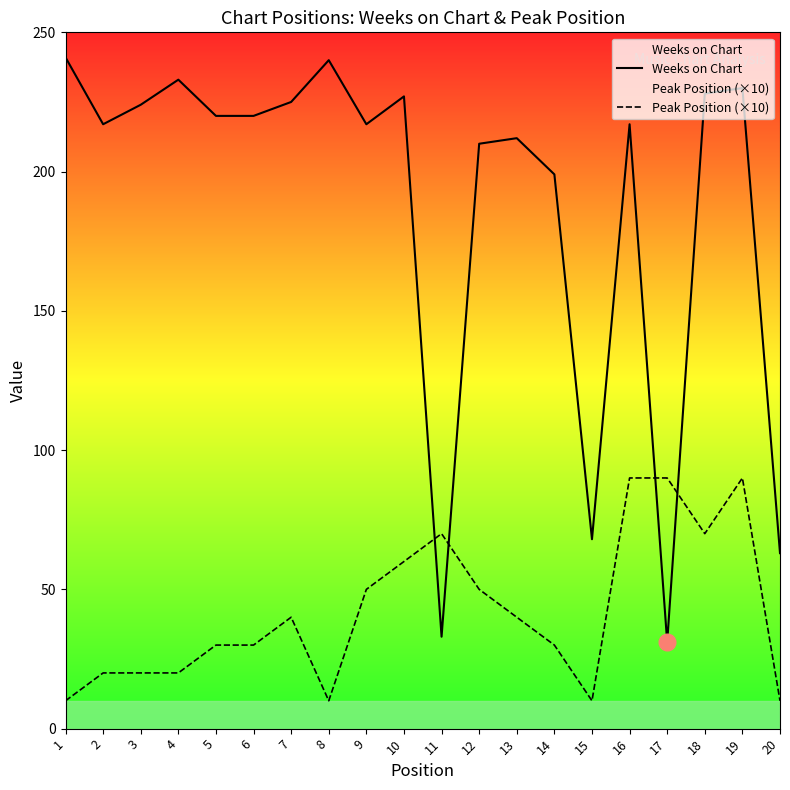

How many Peak Position (×10) values are between 20 and 70?

13